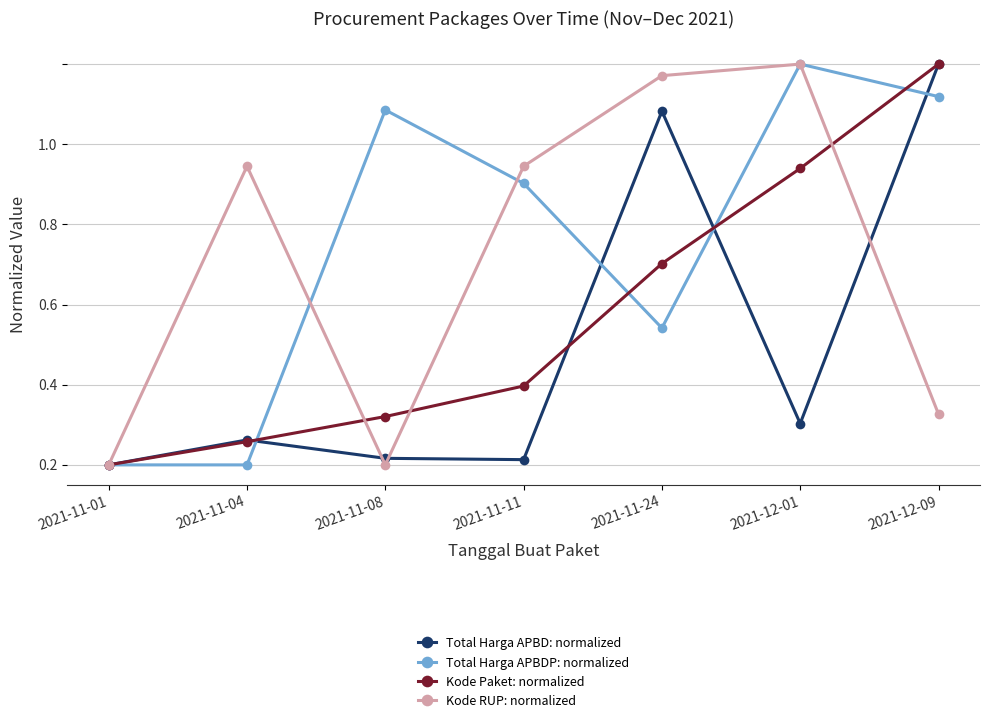

What are all the series names shown in the legend?

Total Harga APBD: normalized, Total Harga APBDP: normalized, Kode Paket: normalized, Kode RUP: normalized